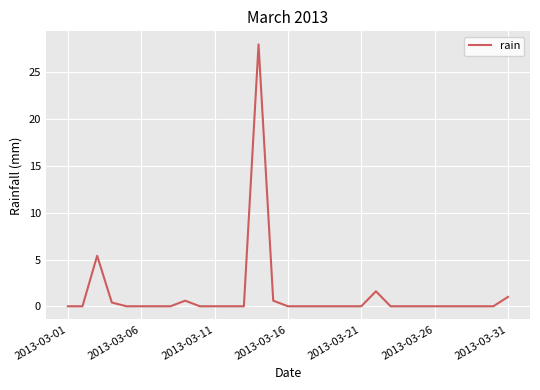

How many lines are shown in the chart?

1